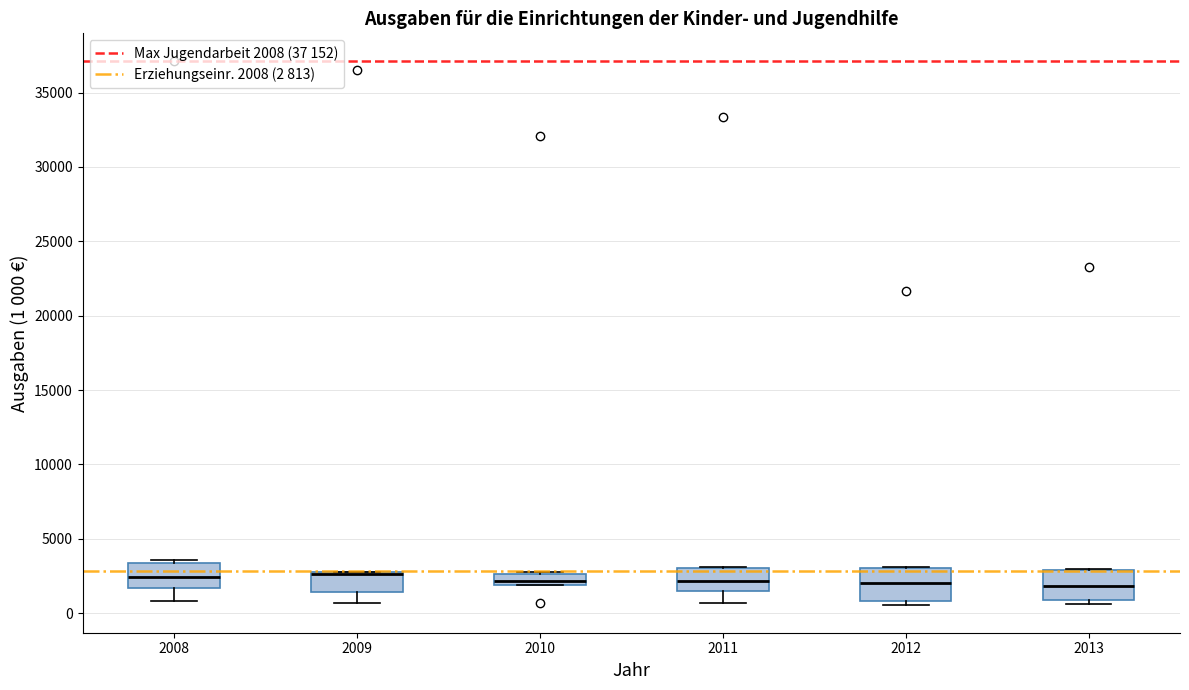

Where is the upper edge of the box at x = 2013 on the y-axis? The values are not printed on the chart, so give them approximately, as read against the axis.

3000